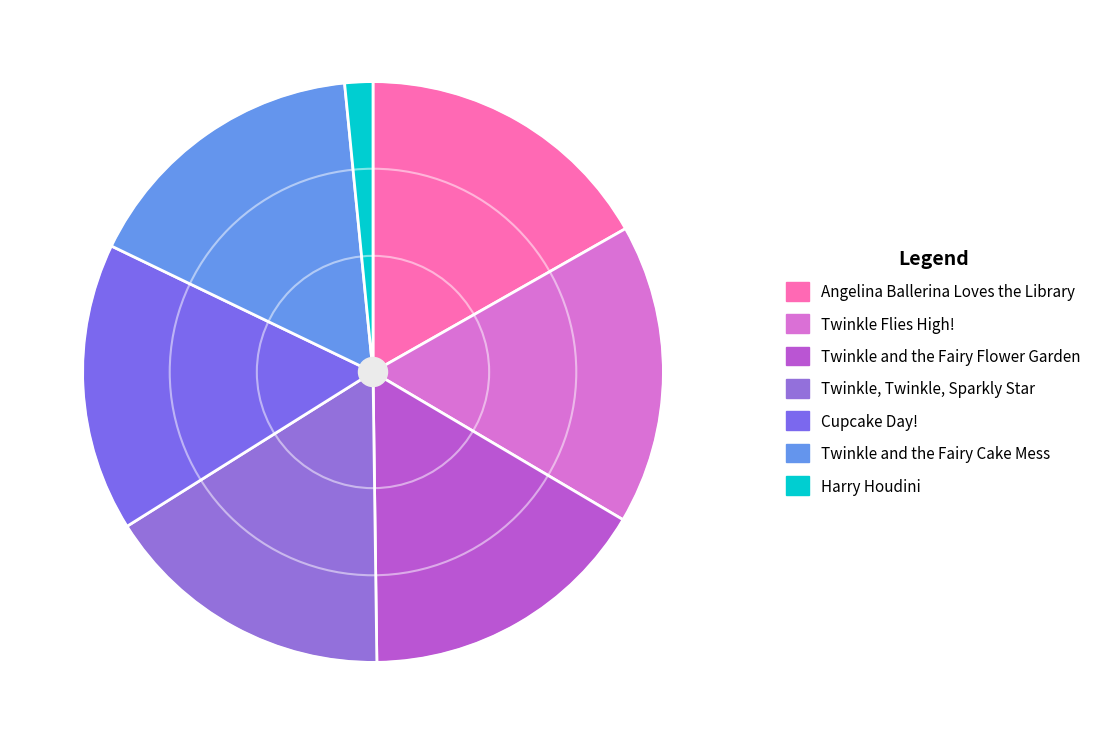

True or false: Harry Houdini accounts for 2% of the total.

True